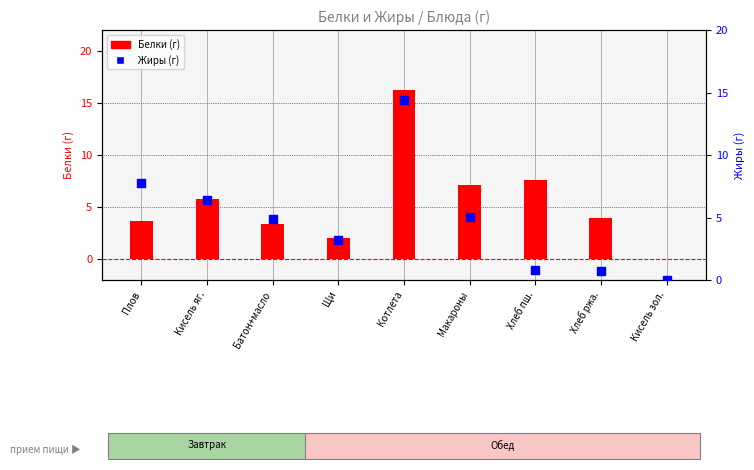

Which series reaches the minimum Y coordinate?

Белки (г)